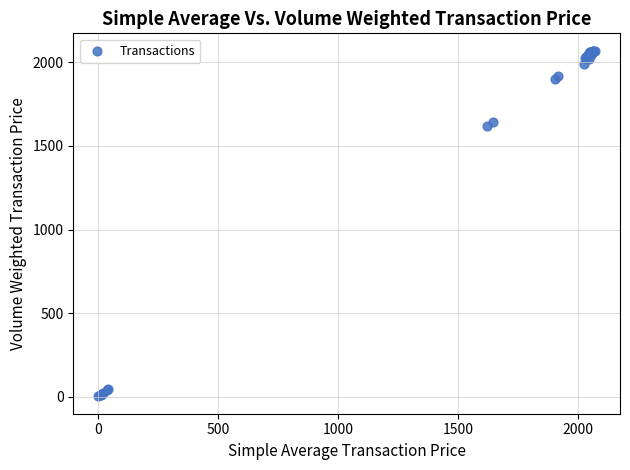

What Y value in the scatter plot is closest to 1036?

1621.3